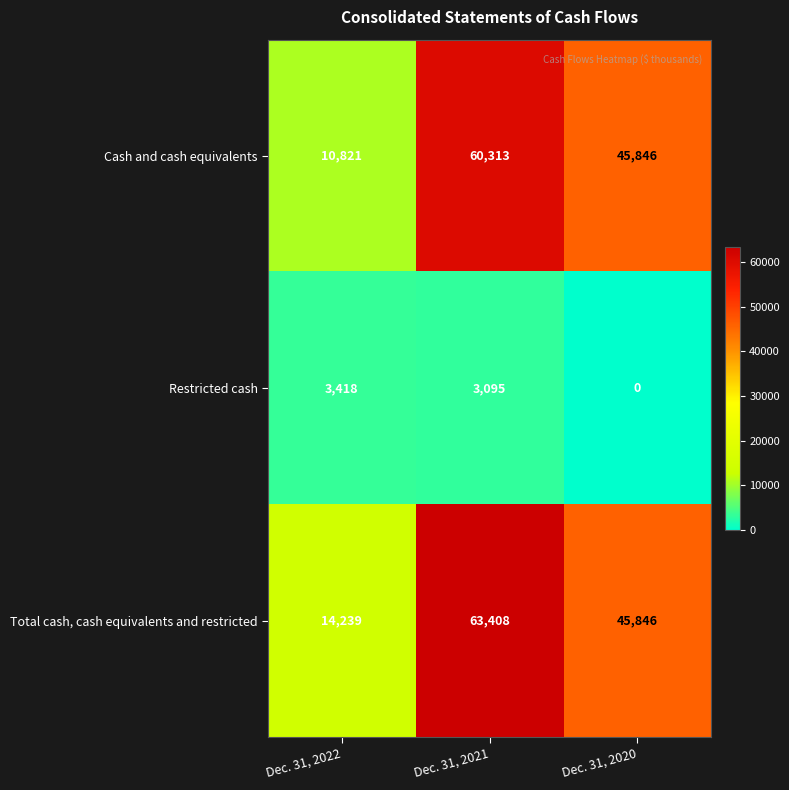

What is the difference between the second highest and minimum values in the Cash and cash equivalents series?

35025